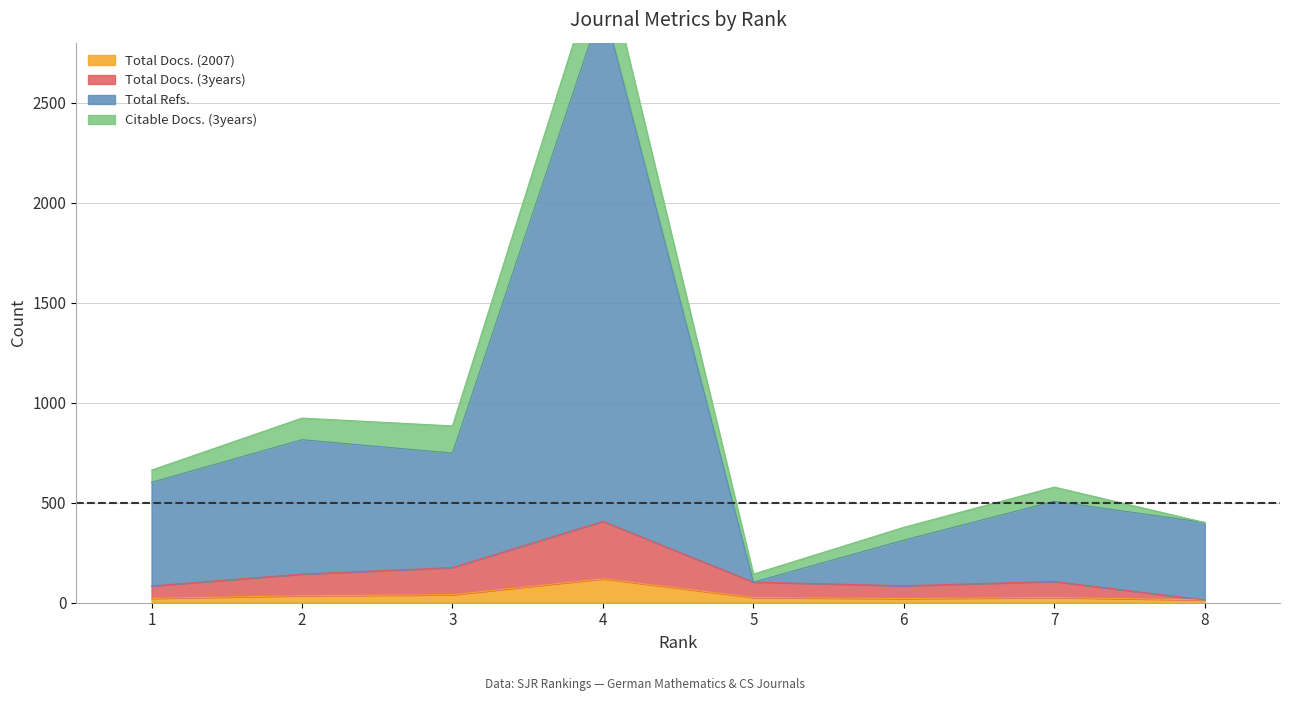

Which series has the widest spread of values?

Total Refs.